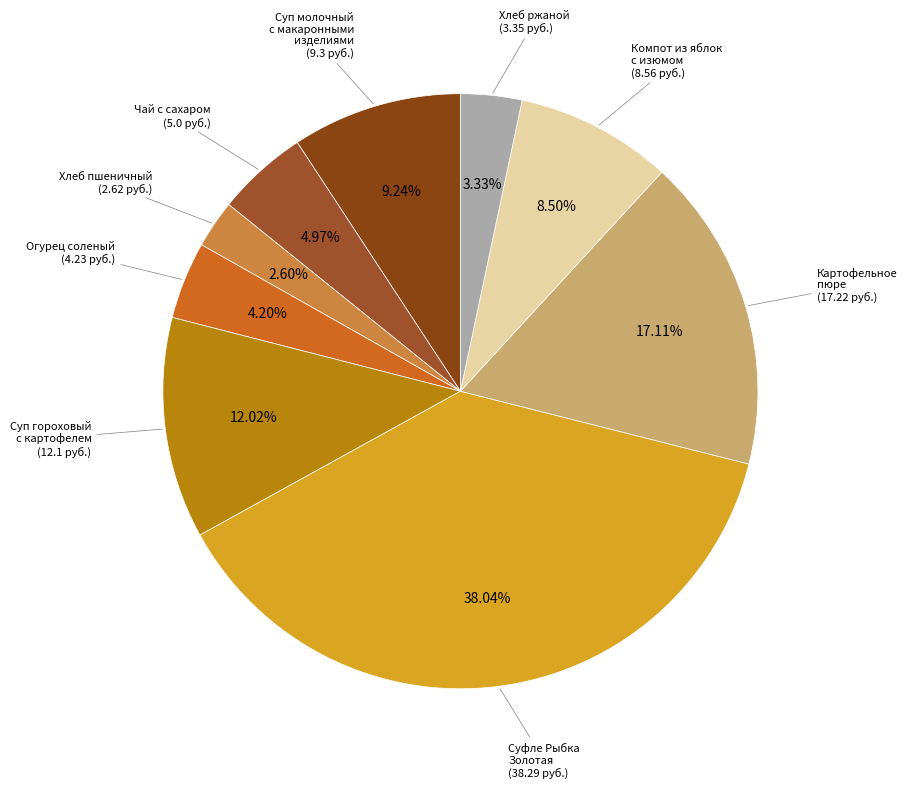

To the nearest percent, what is the average slice percentage?

11%